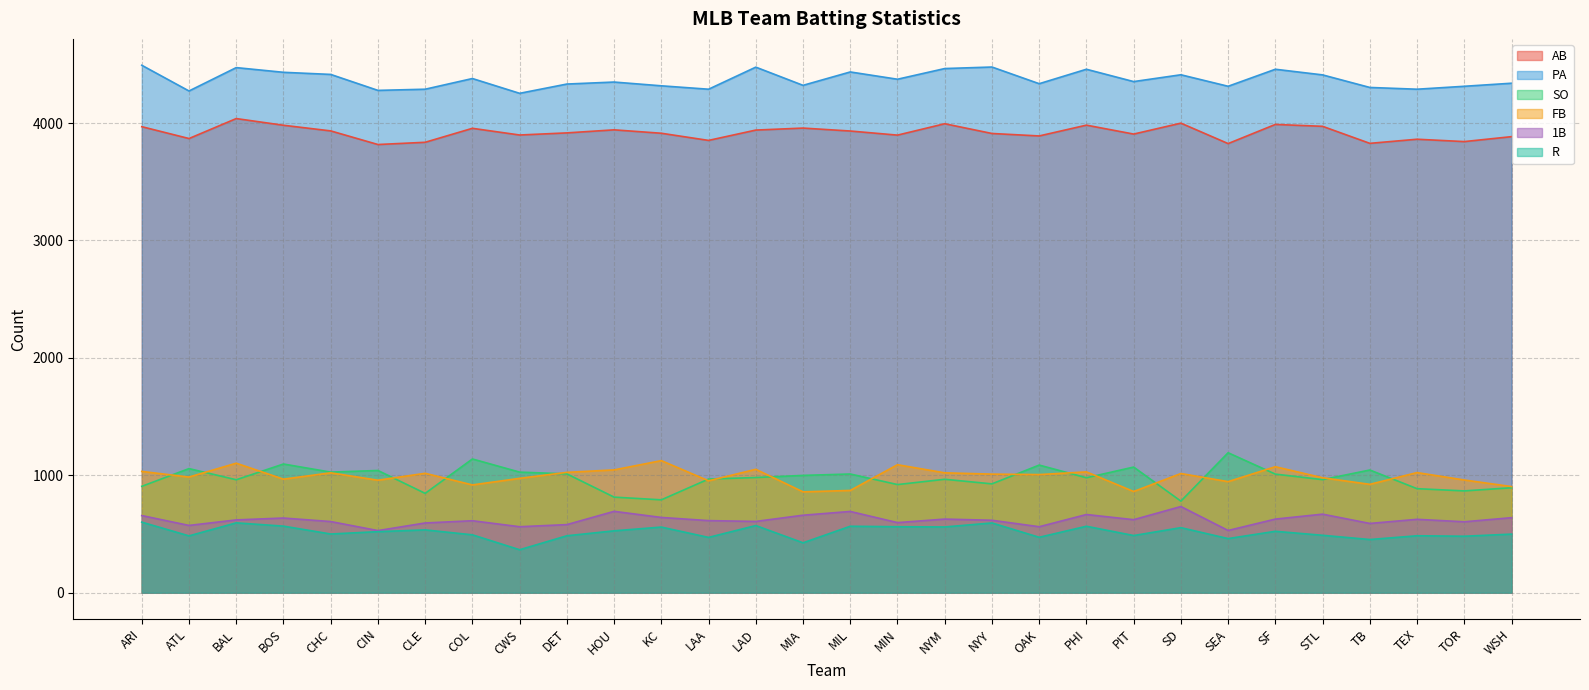

How many lines are shown in the chart?

6